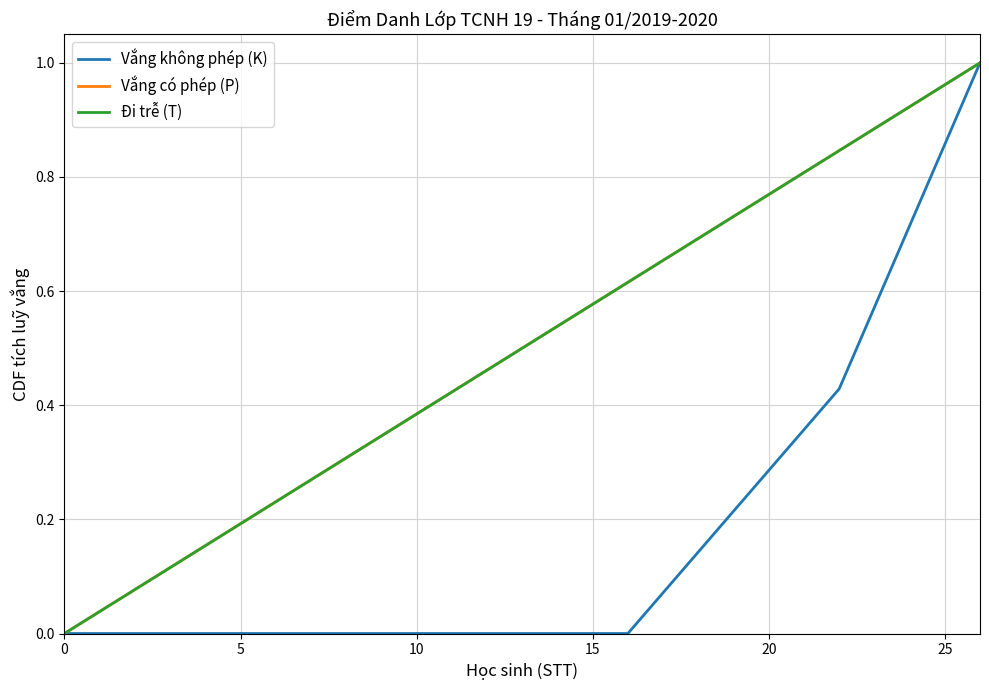

Does the chart have visible grid lines?

Yes